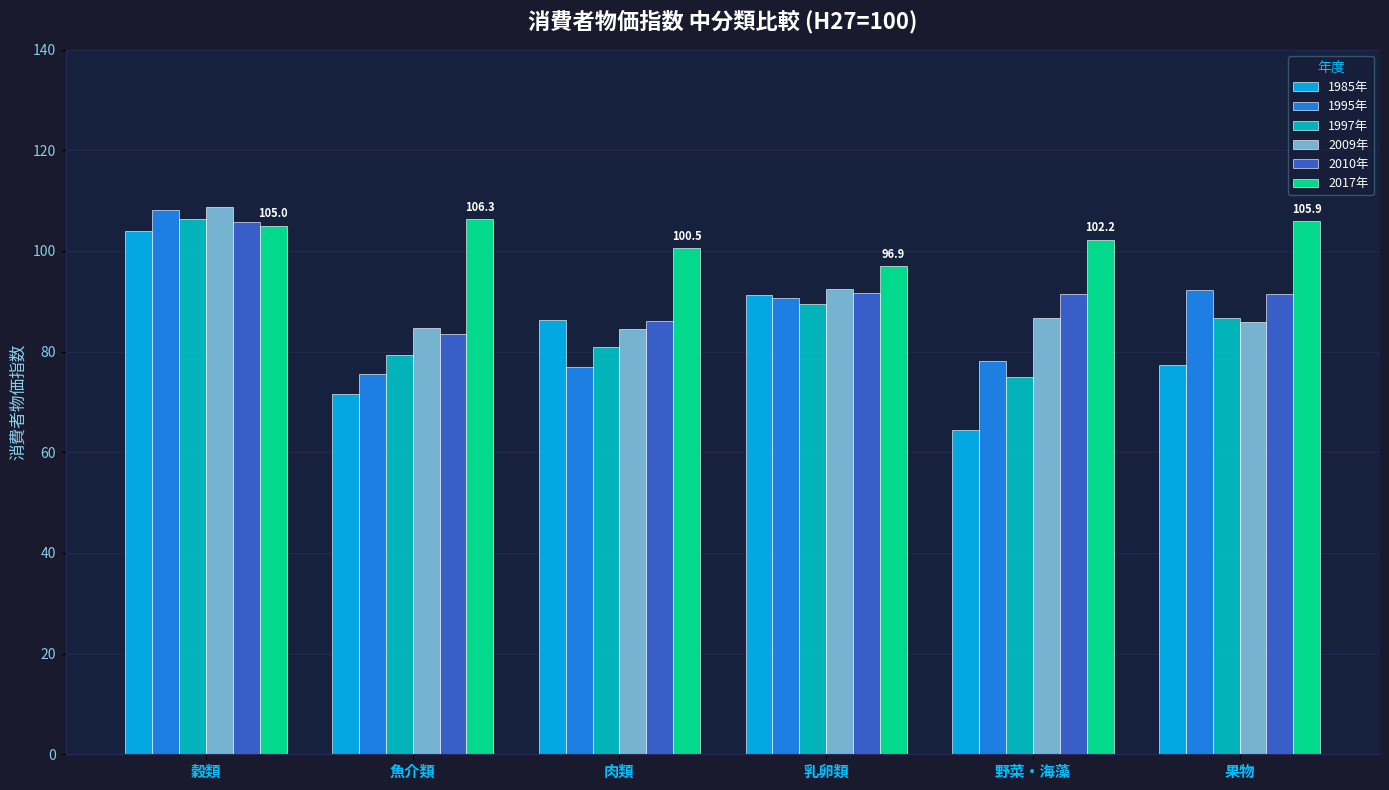

Does the chart contain stacked bars?

No